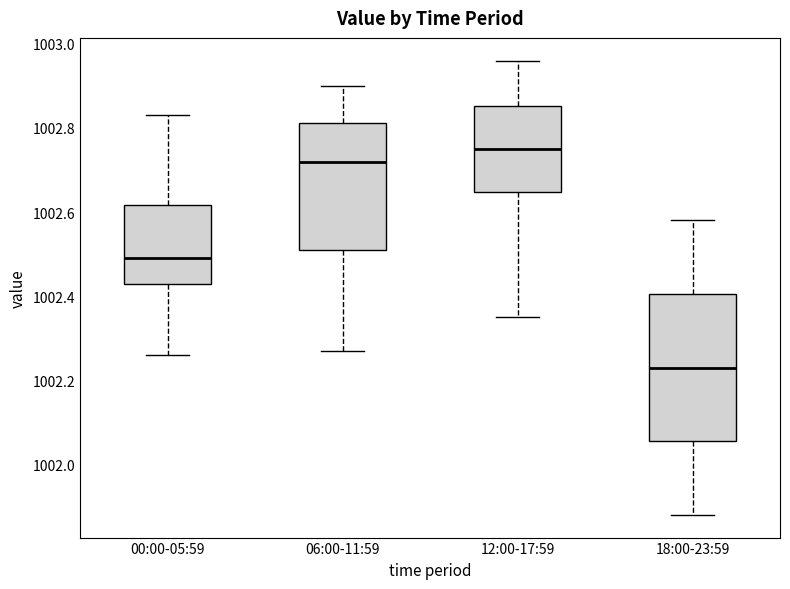

Which box's median line is the highest?

12:00-17:59